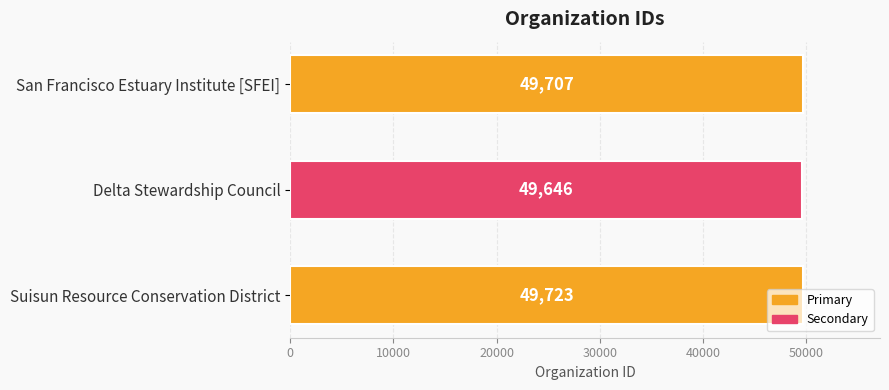

What is the sum of all values?

149076